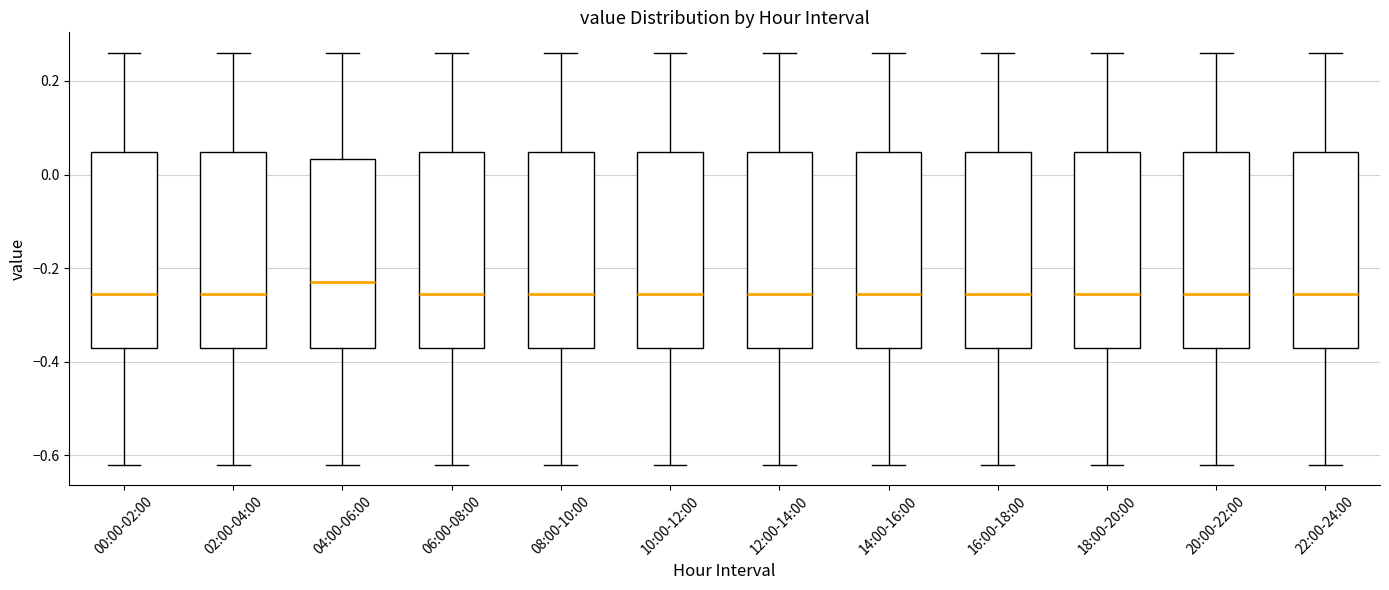

Where does the upper whisker of the box for 06:00-08:00 end on the y-axis? The values are not printed on the chart, so give them approximately, as read against the axis.

0.26